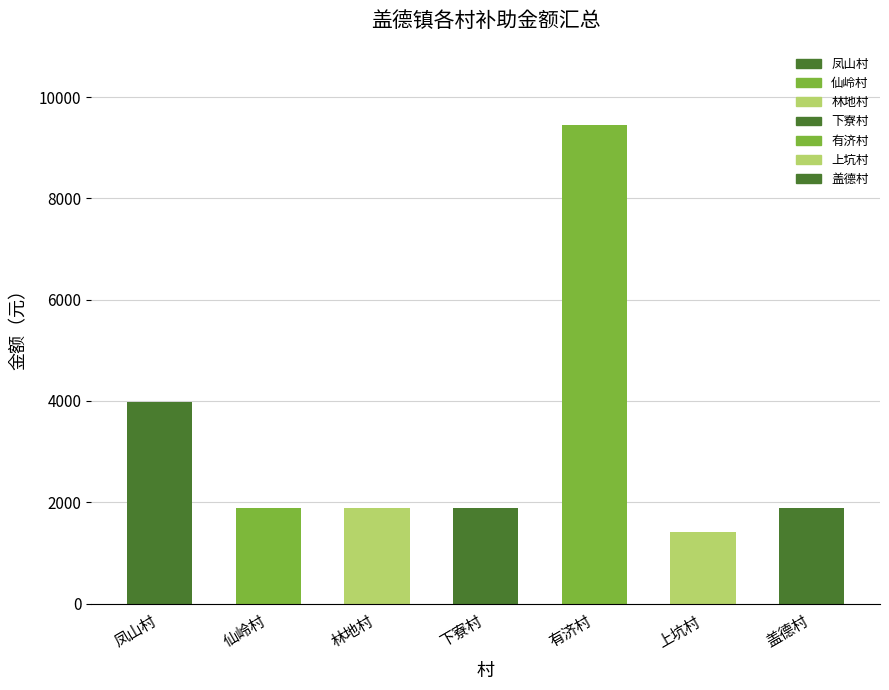

Reading left to right, list all the values displayed in this chart.

3983	1891	1891	1891	9455	1406	1891